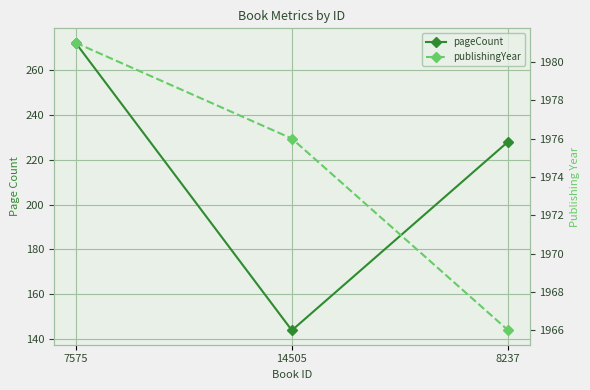

True or false: publishingYear has a value of 3404 at 7575.

False